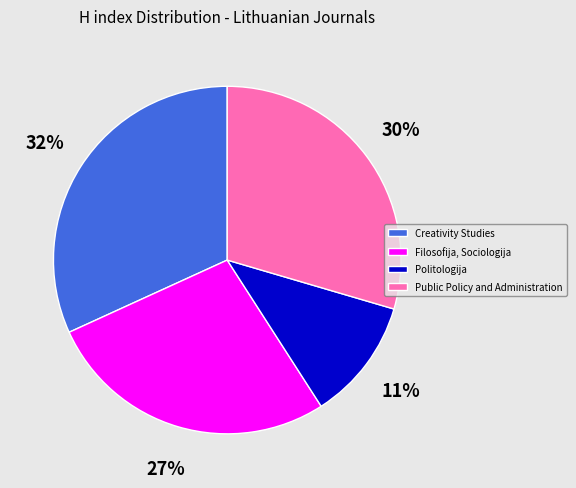

Is it true that Filosofija, Sociologija is 27% of the pie?

True